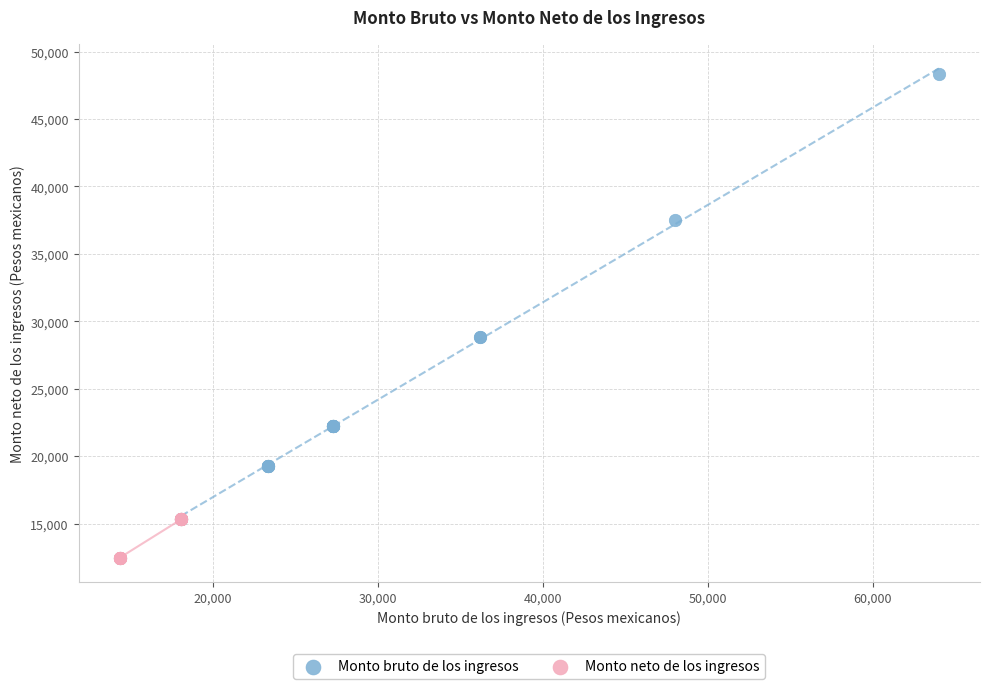

Which series reaches the maximum Y coordinate?

Monto bruto de los ingresos